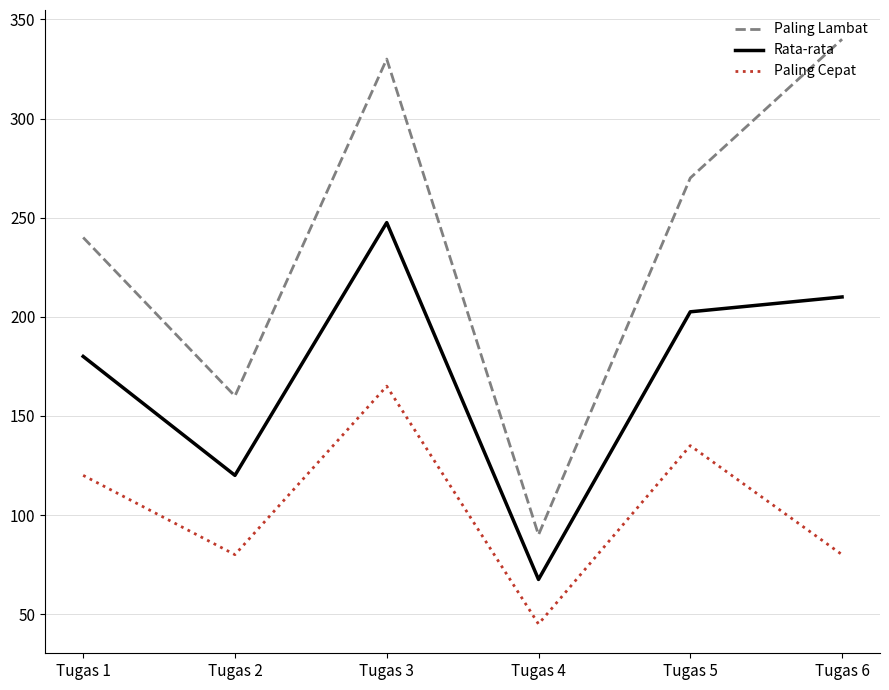

Is this an area chart (filled region under the line)?

No